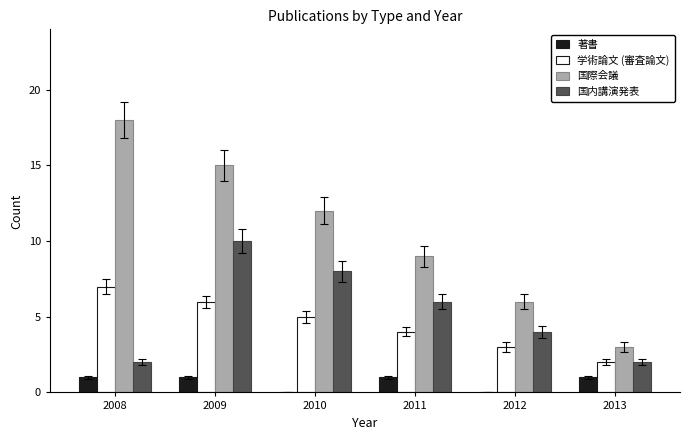

Read the 著書 value at 2009.

1